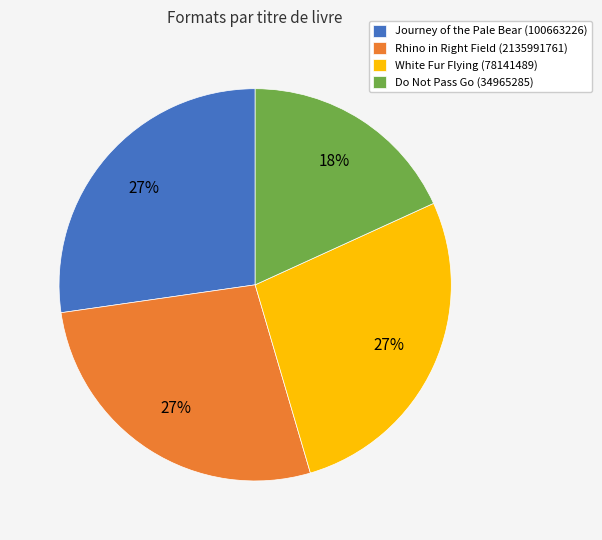

Is the sum of White Fur Flying (78141489) and Journey of the Pale Bear (100663226) greater than half?

Yes